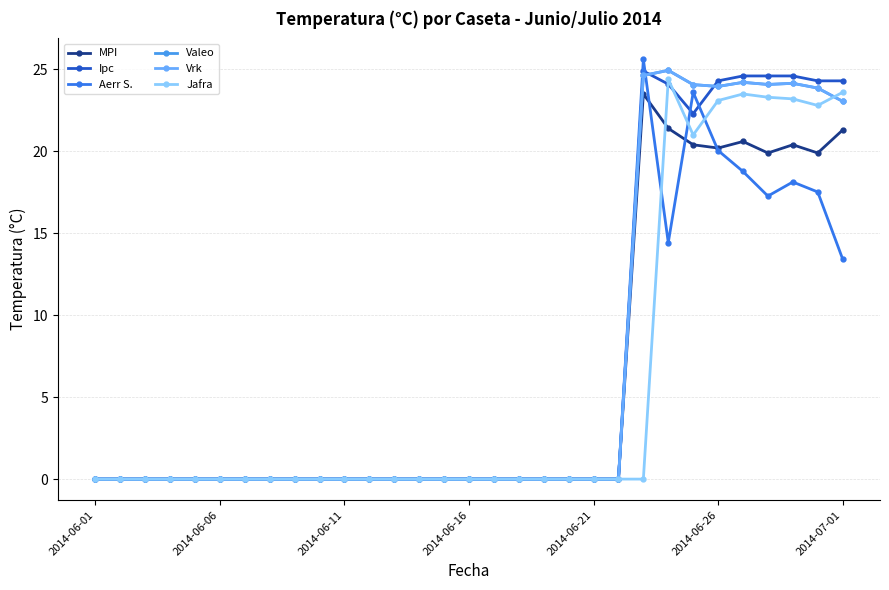

What is the value of the Jafra point at the 29th from the left?

23.2